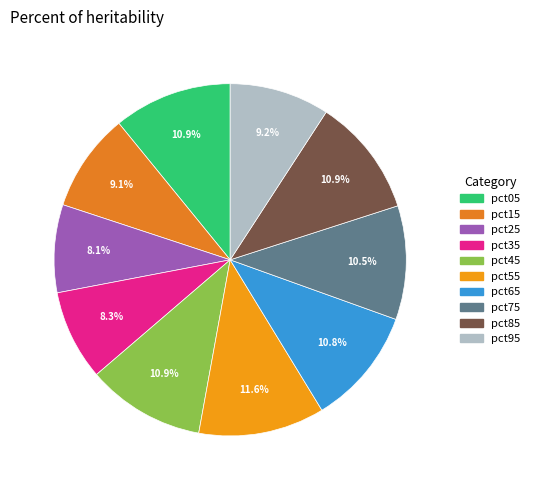

Rank the categories by value from lowest to highest.

pct25, pct35, pct15, pct95, pct75, pct65, pct45, pct85, pct05, pct55